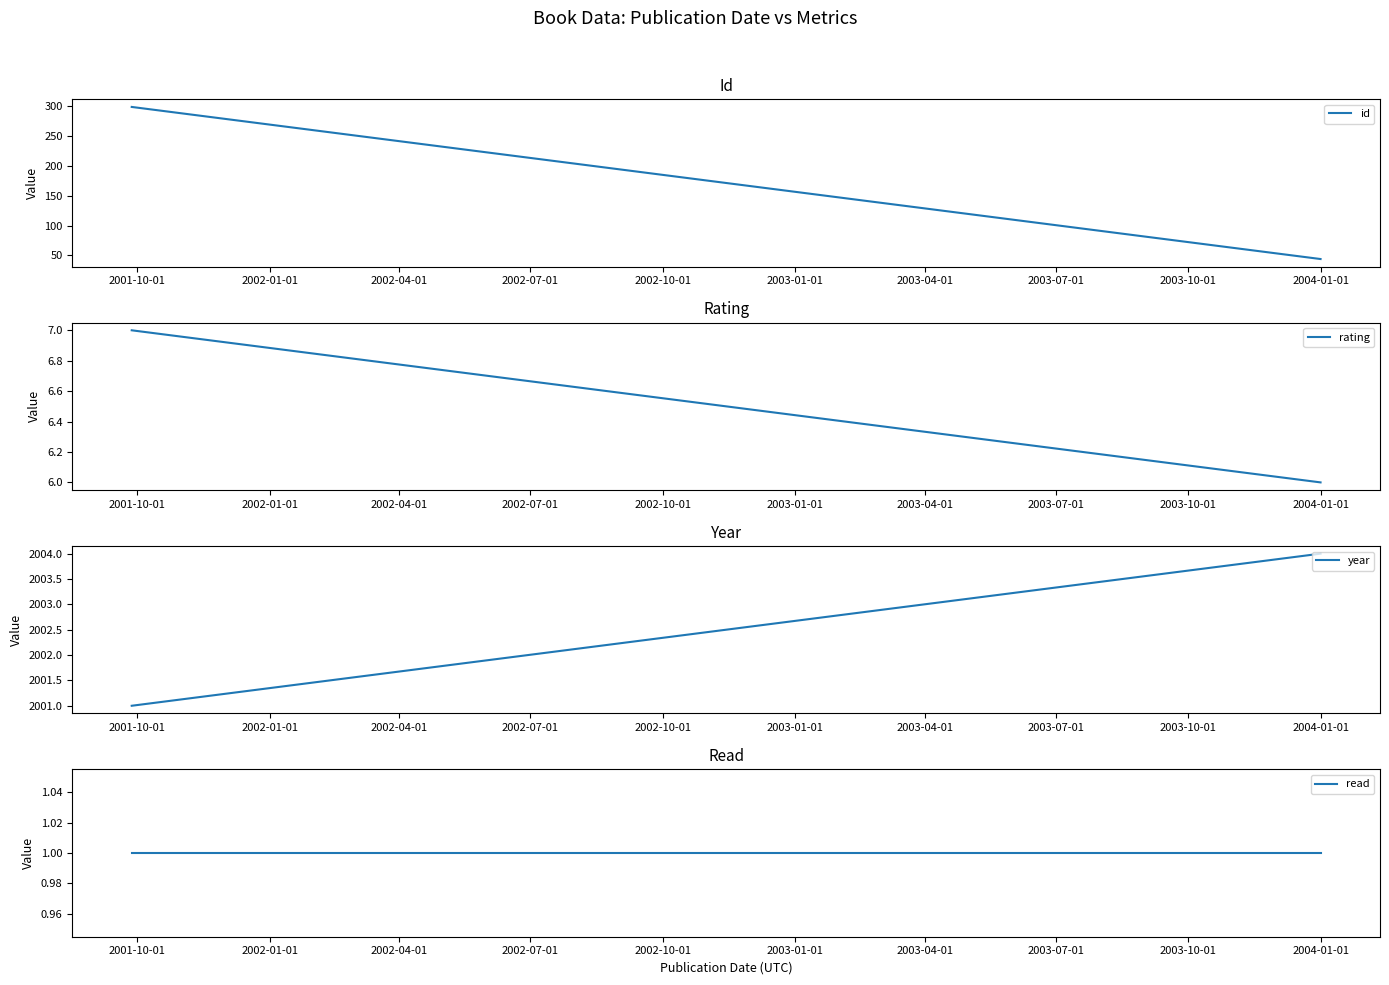

What is the sum of the id values at 2001-10-01 and 2002-01-01?

342